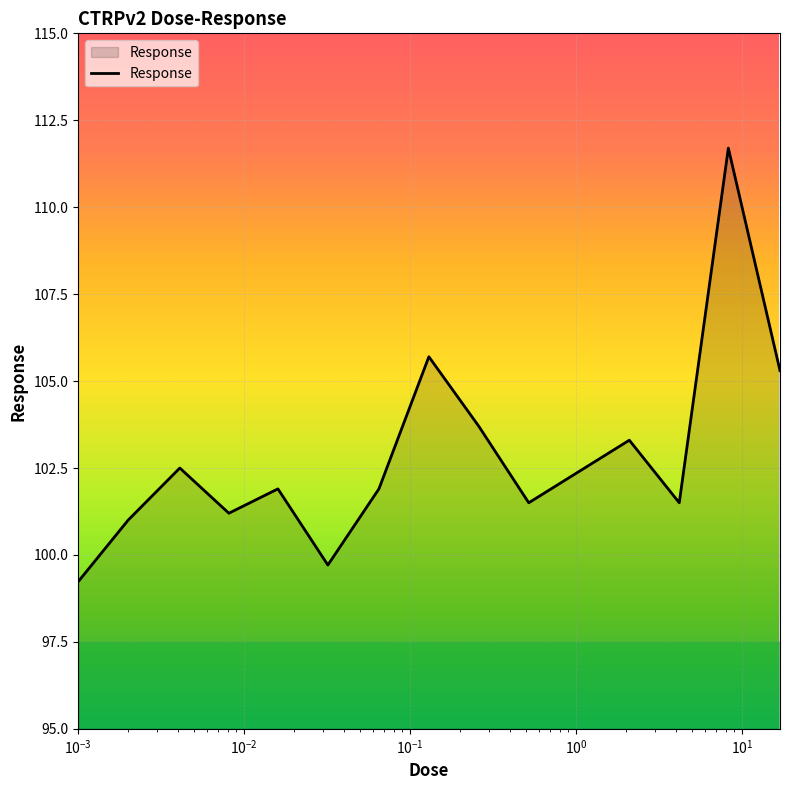

Does the chart display data point markers on the line(s)?

No